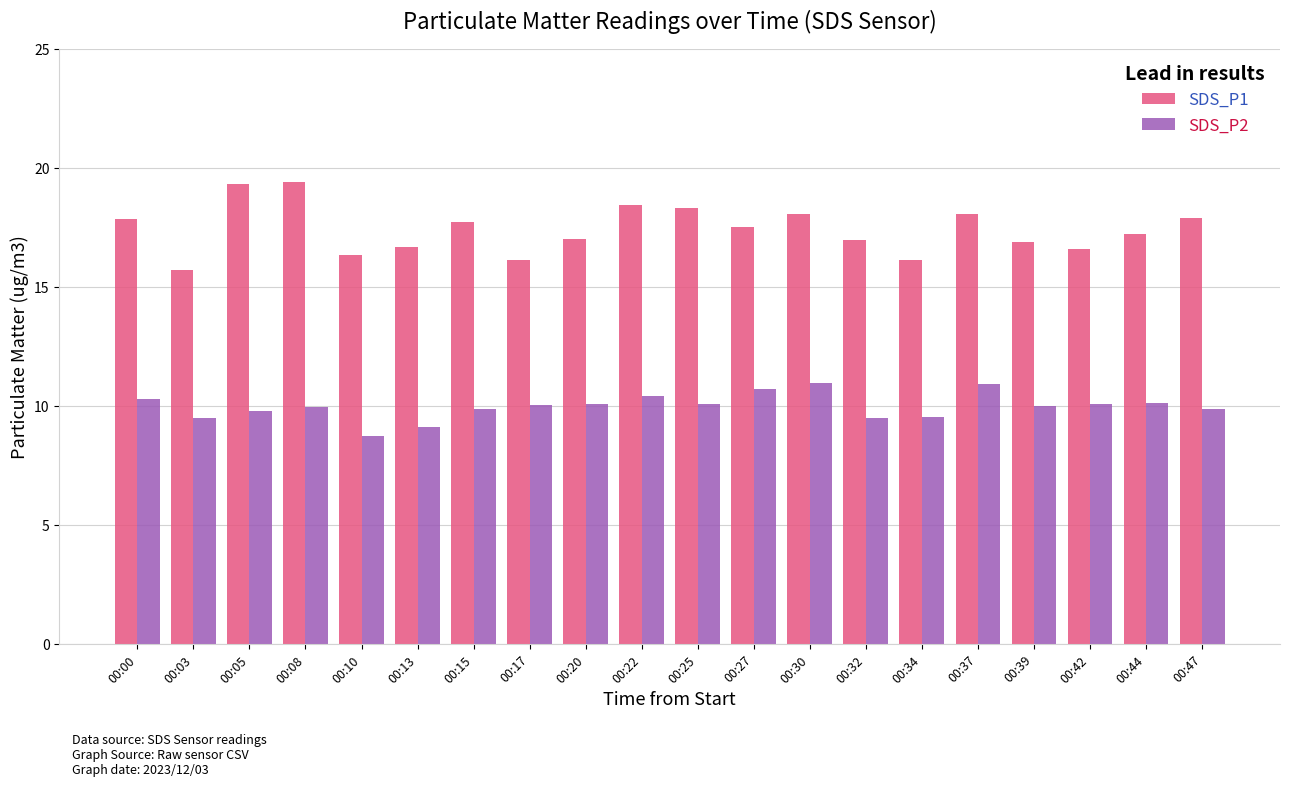

Where does the SDS_P2 series first go above 10?

00:00